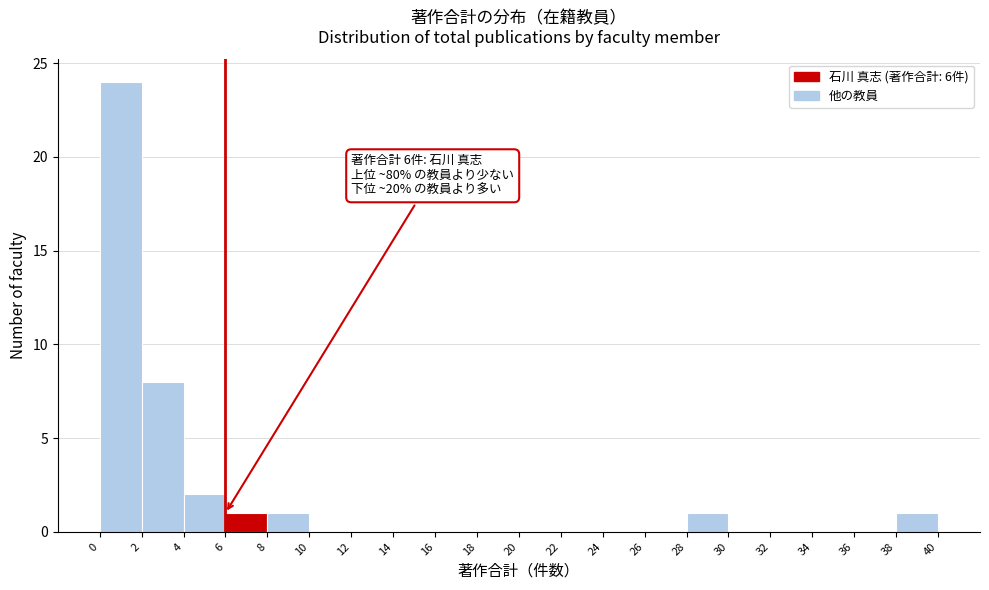

Which range on the x-axis has the tallest bar?

0 to 2